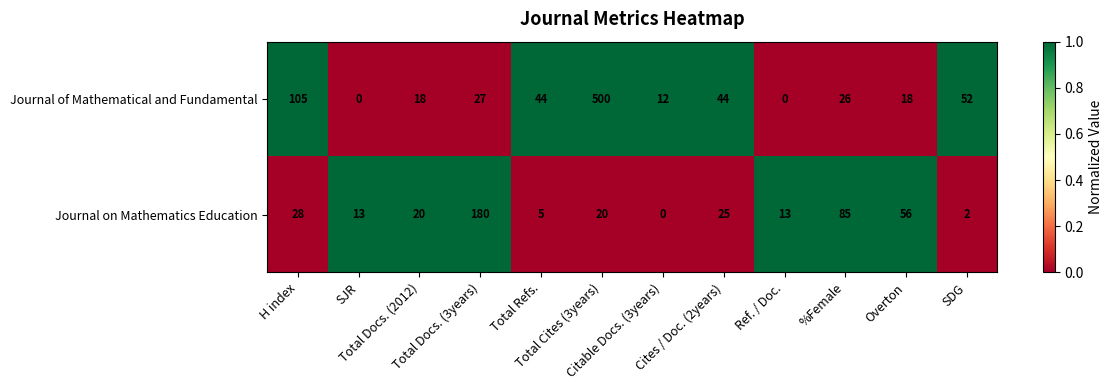

How many series are shown in this chart?

2